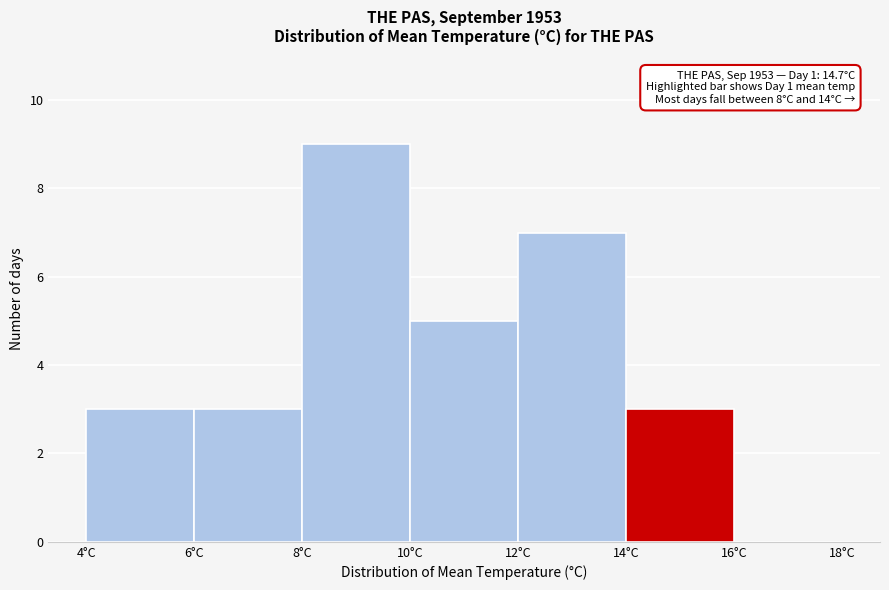

Over which range of the x-axis is the bar tallest?

8 to 10